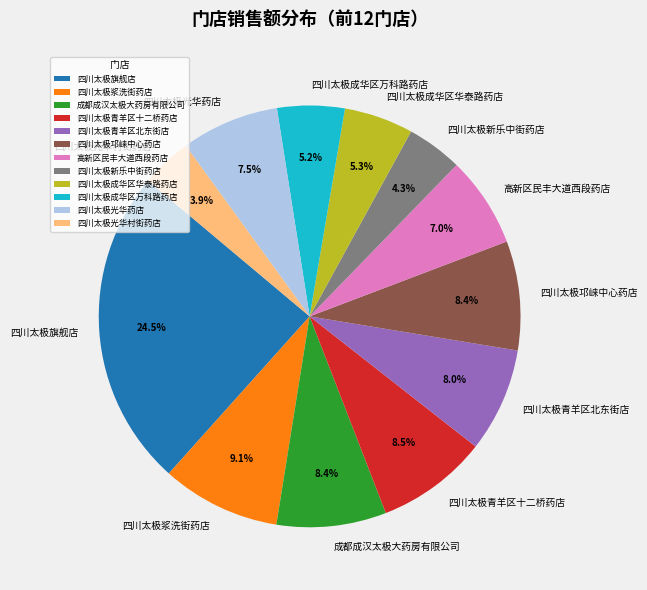

True or false: 四川太极旗舰店 accounts for 16% of the total.

False